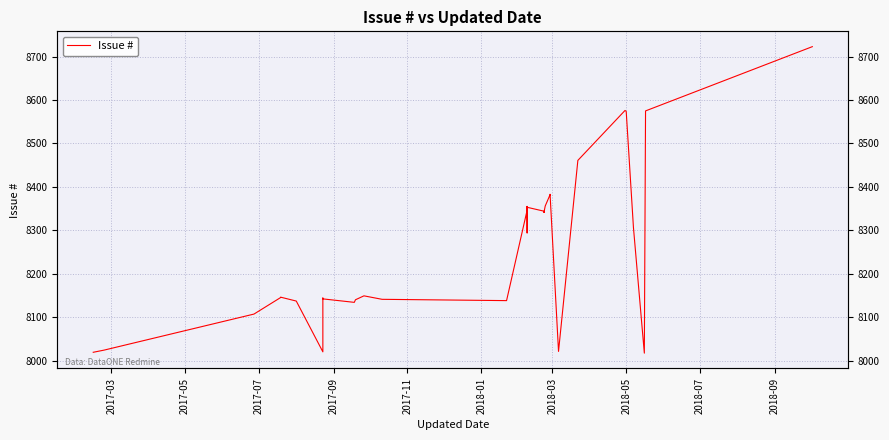

How many values exceed 8342?

19